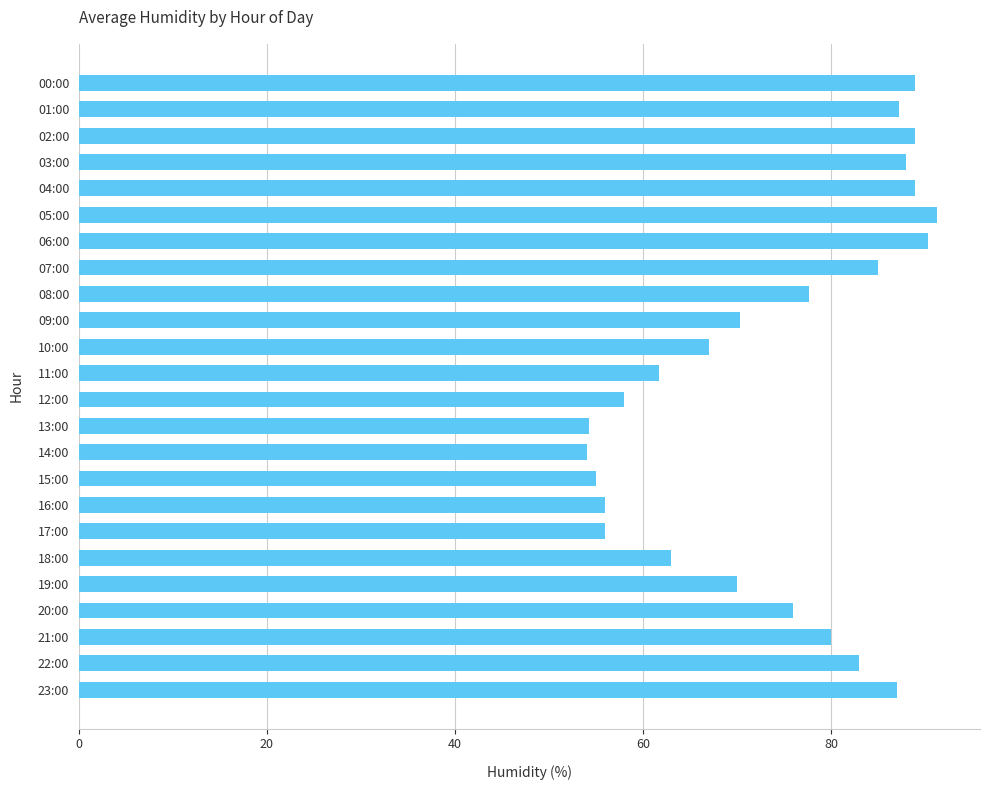

What is the sum of all values?

1777.9